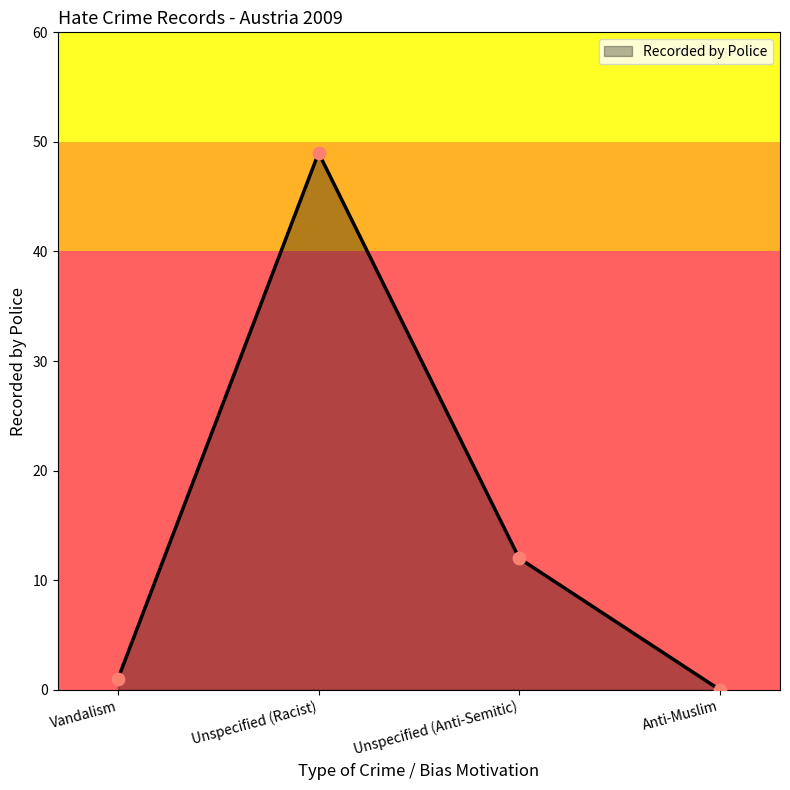

What is the change in value from Vandalism to Unspecified (Anti-Semitic)?

+11